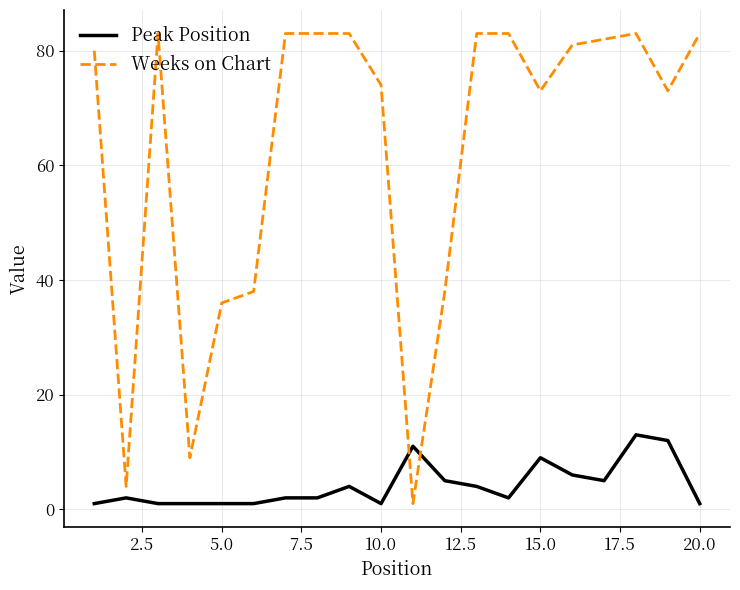

What is the difference between the maximum and minimum values in the Weeks on Chart series?

82